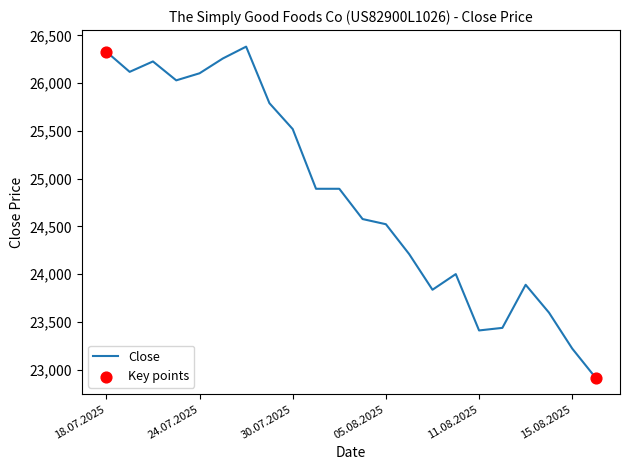

What is the smallest value displayed?

22917